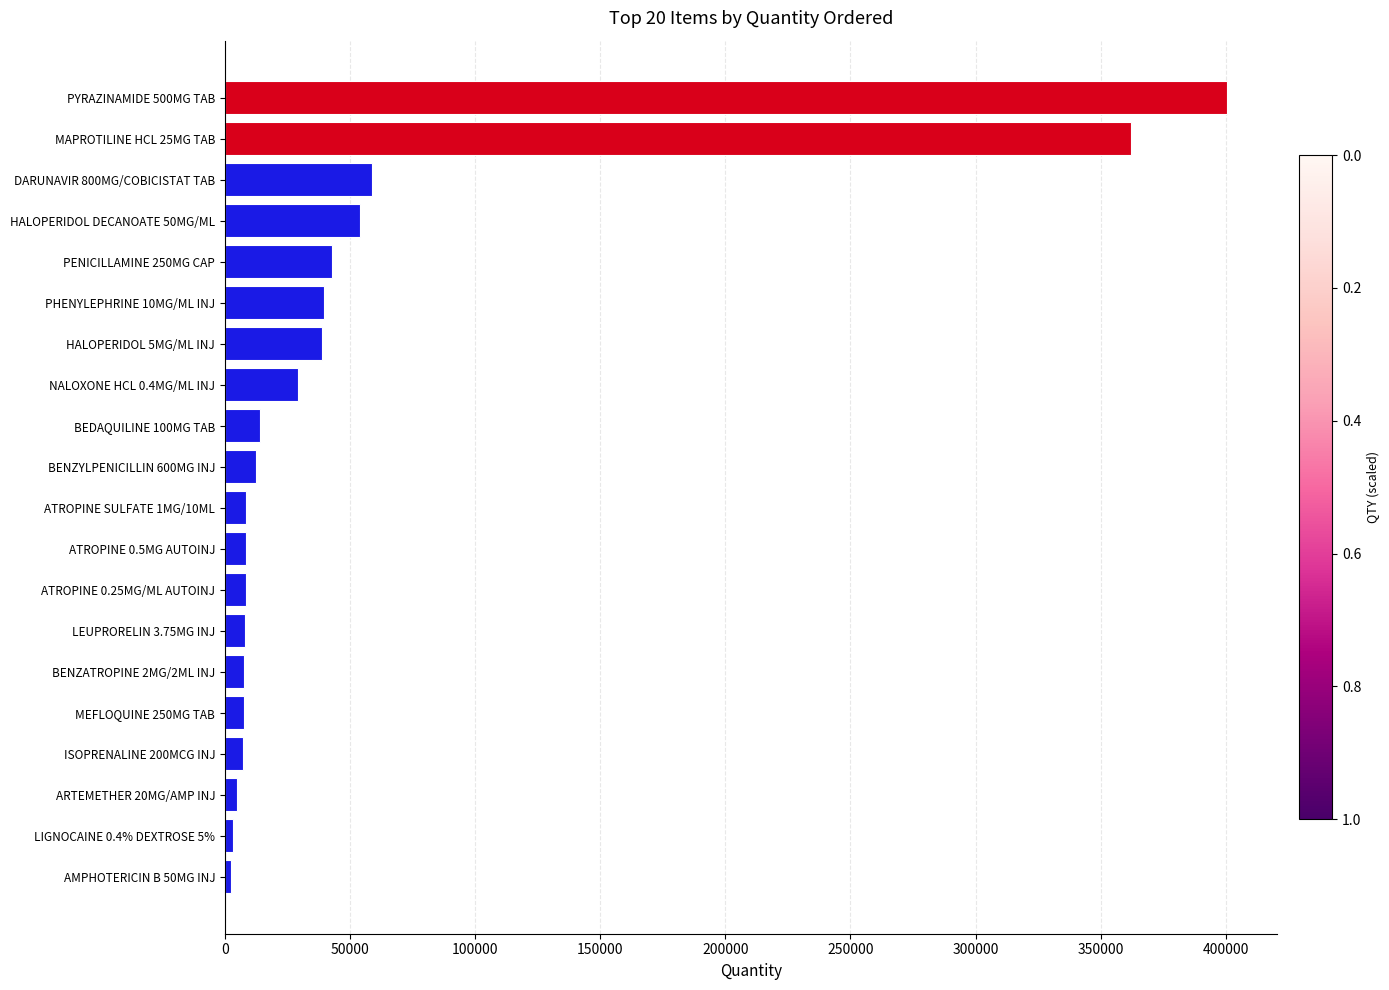

How many distinct data groups are displayed?

1